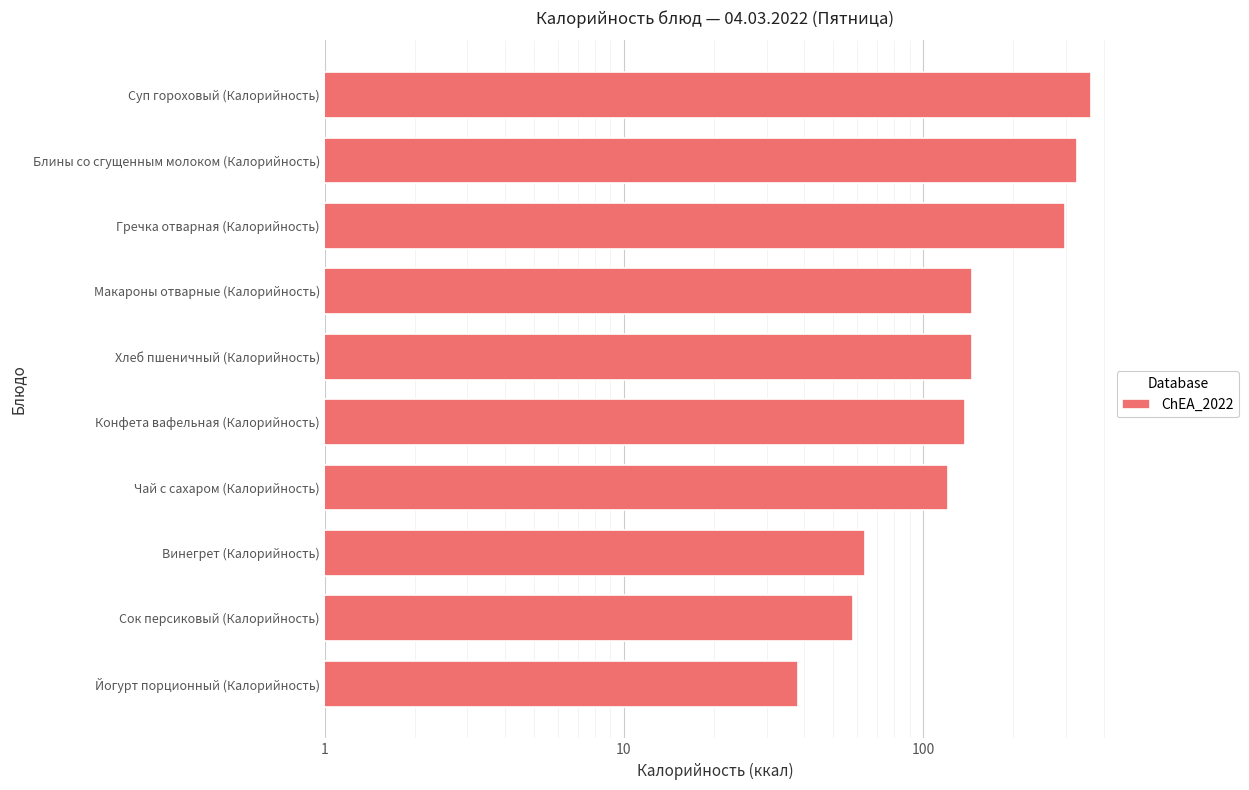

What is the difference between the maximum and minimum values?

325